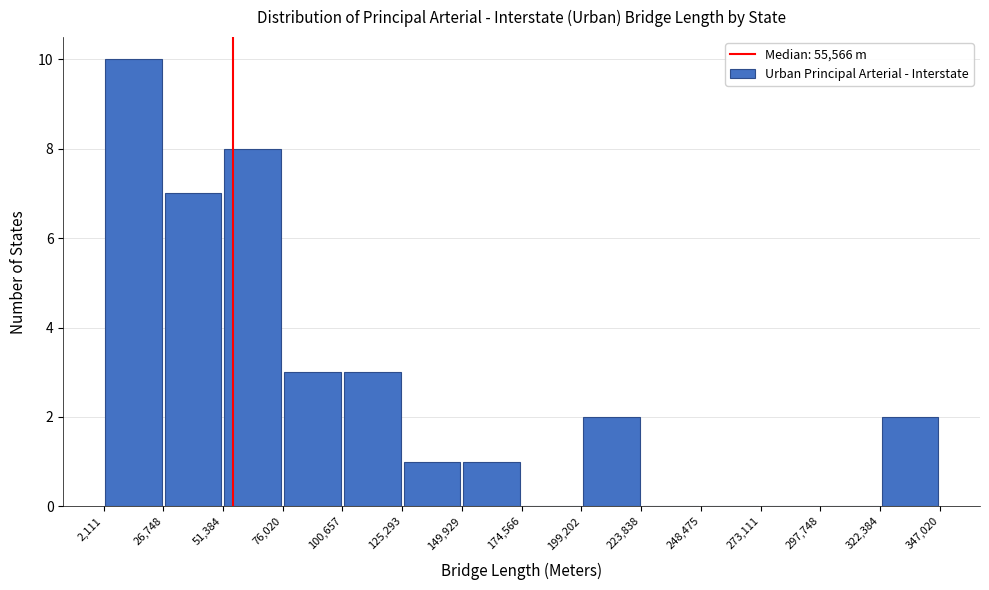

How tall is the bar that spans 76,020 to 100,657 on the x-axis? The values are not printed on the chart, so give them approximately, as read against the axis.

3